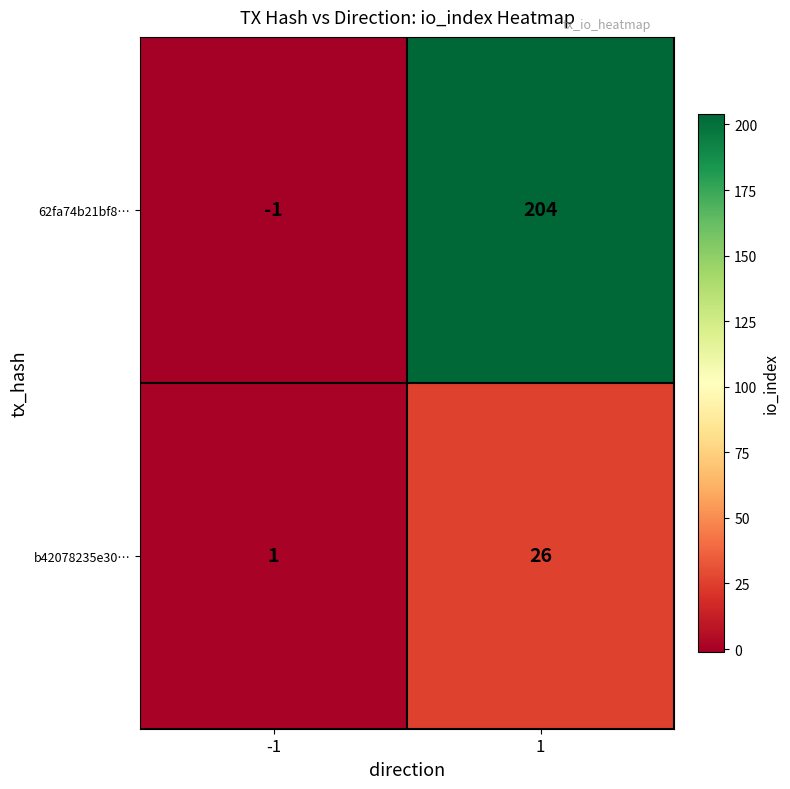

The 62fa74b21bf8… series shows 0 at -1. True or false?

False